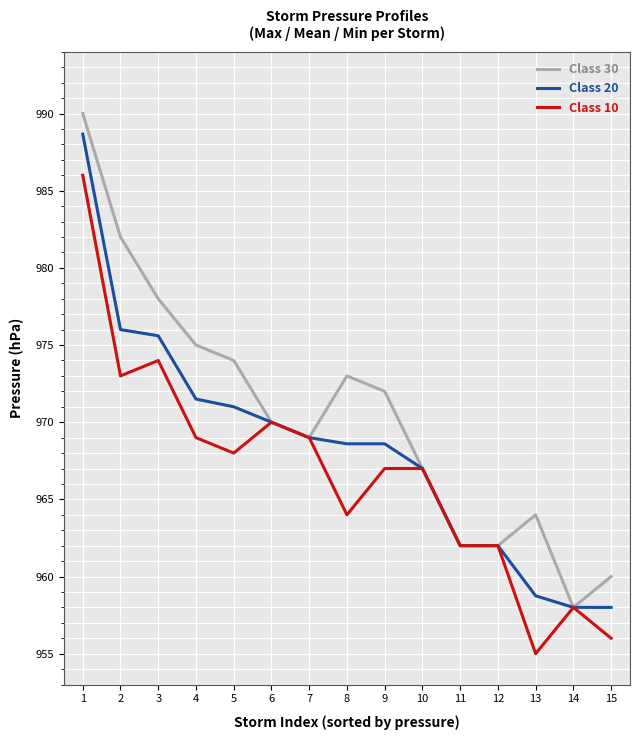

True or false: Class 10 has a value of 974.0 at 3.

True